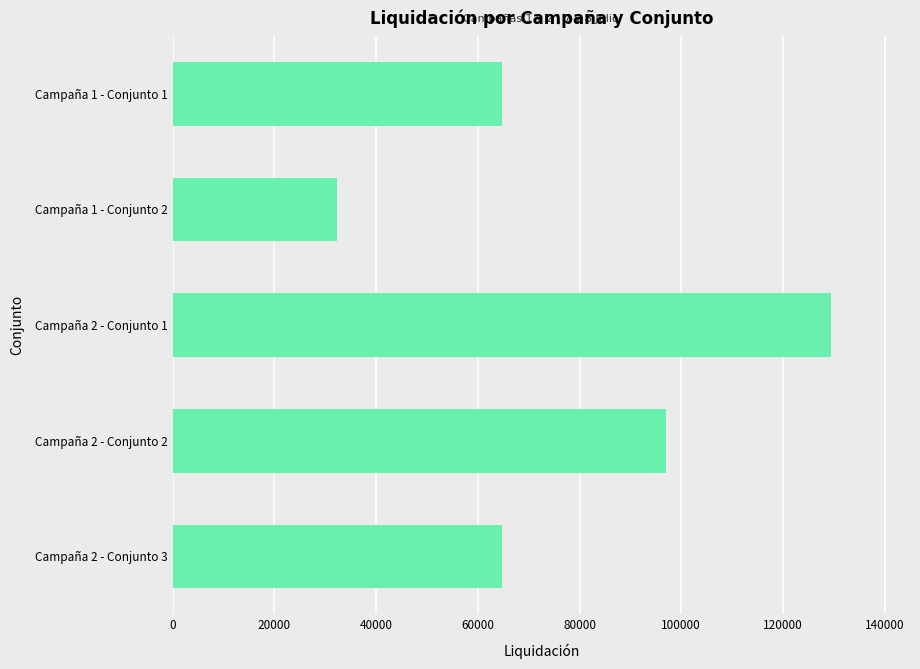

How many bars are there in total?

5